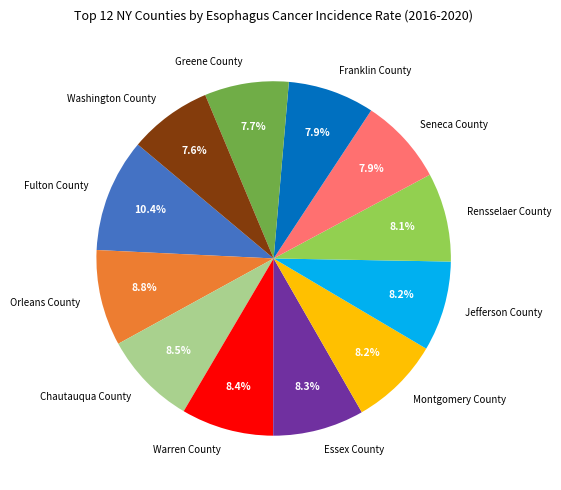

What percentage do Greene County and Chautauqua County together represent?

16.2%